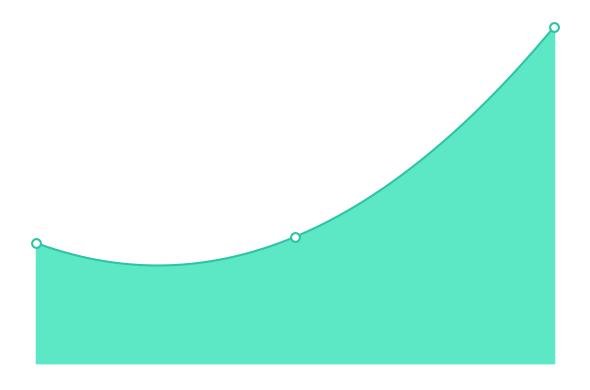

What is the ratio of the value at 2114380 to the value at 2114382?

0.4